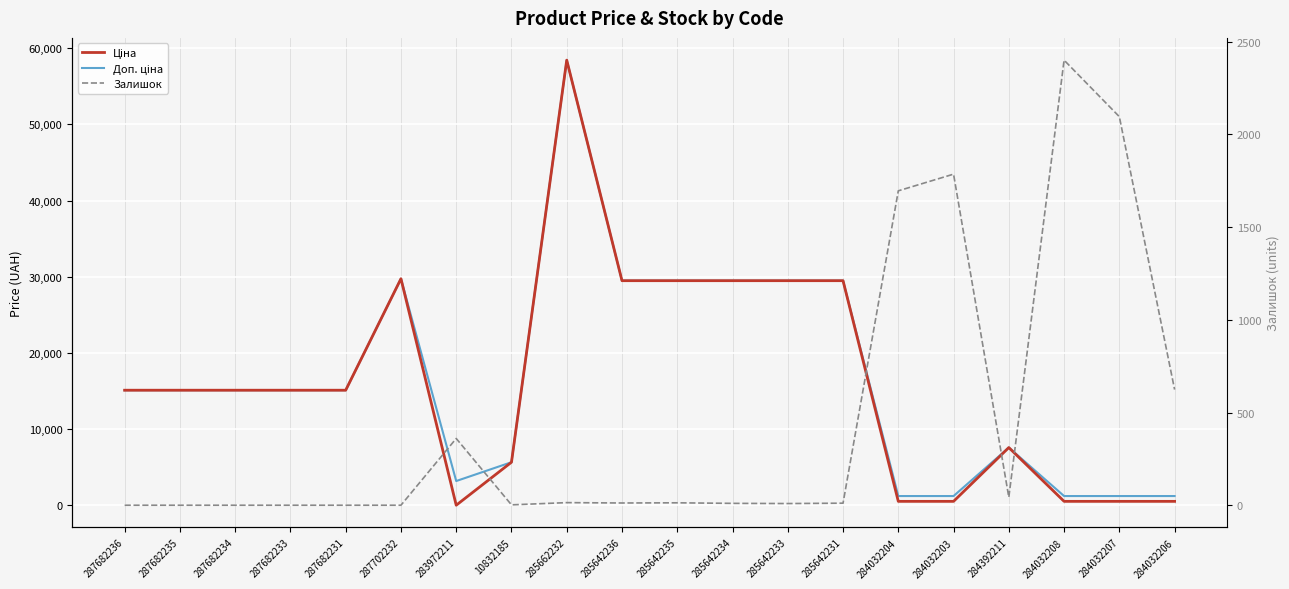

What is the label of the 13th point from the left?

285642233